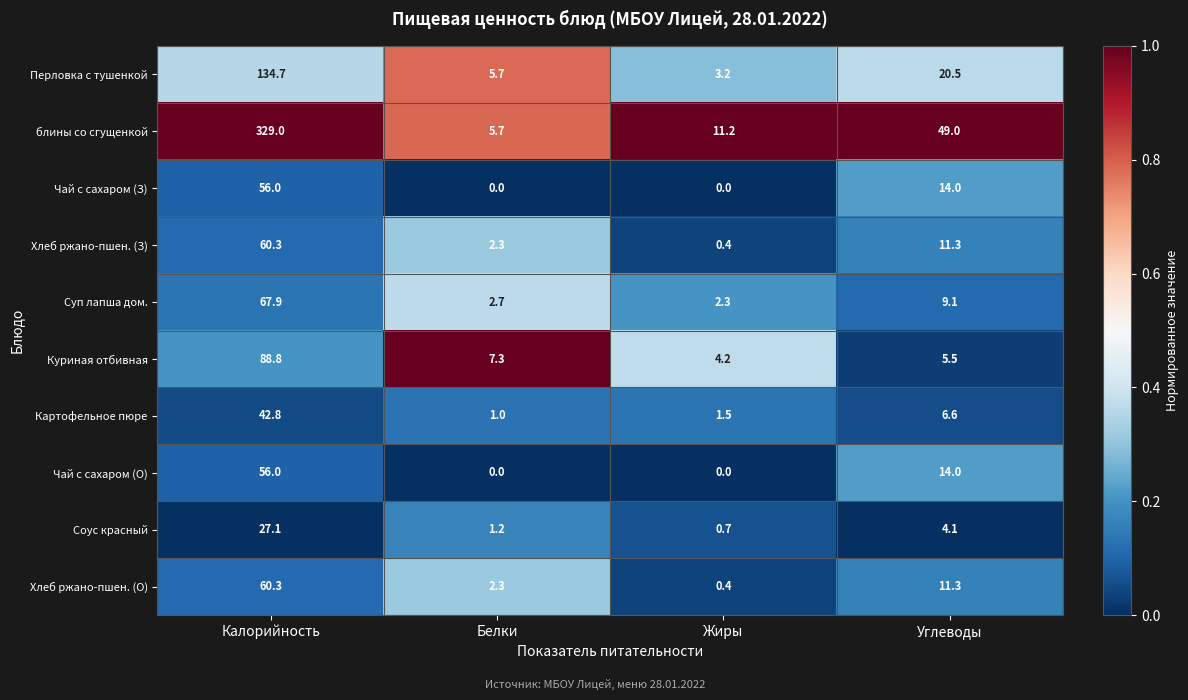

The Перловка с тушенкой series shows 1.7 at Жиры. True or false?

False